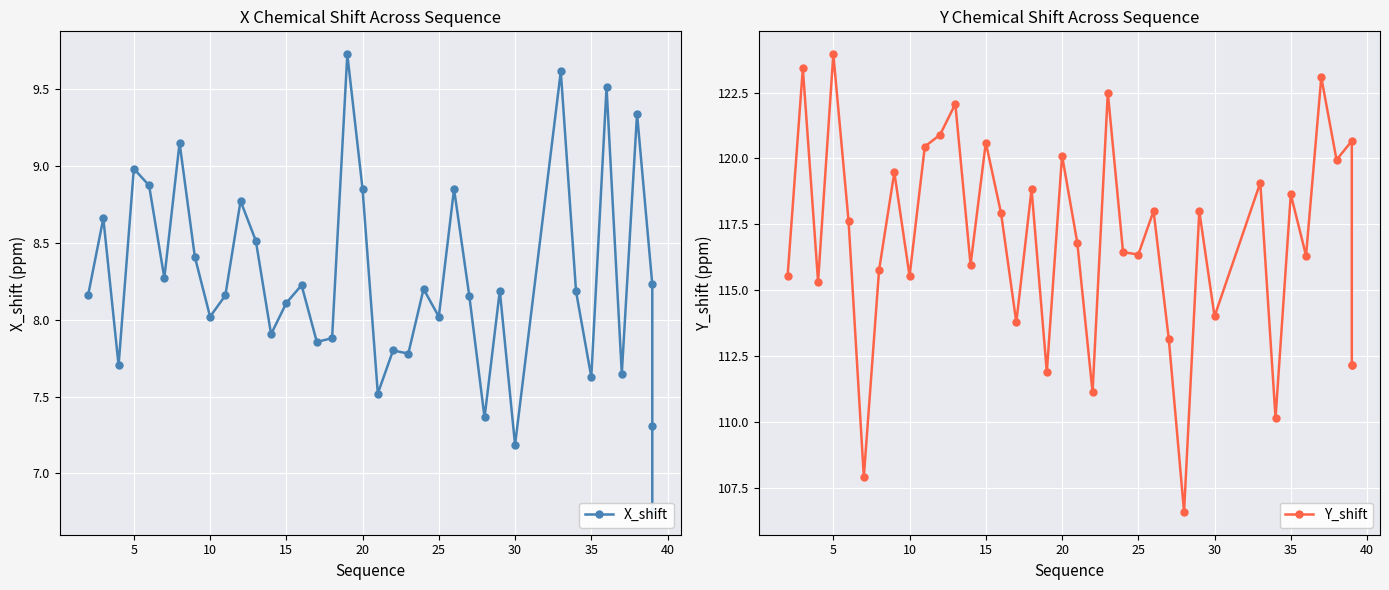

Which has a higher value, 10 or 28?

10